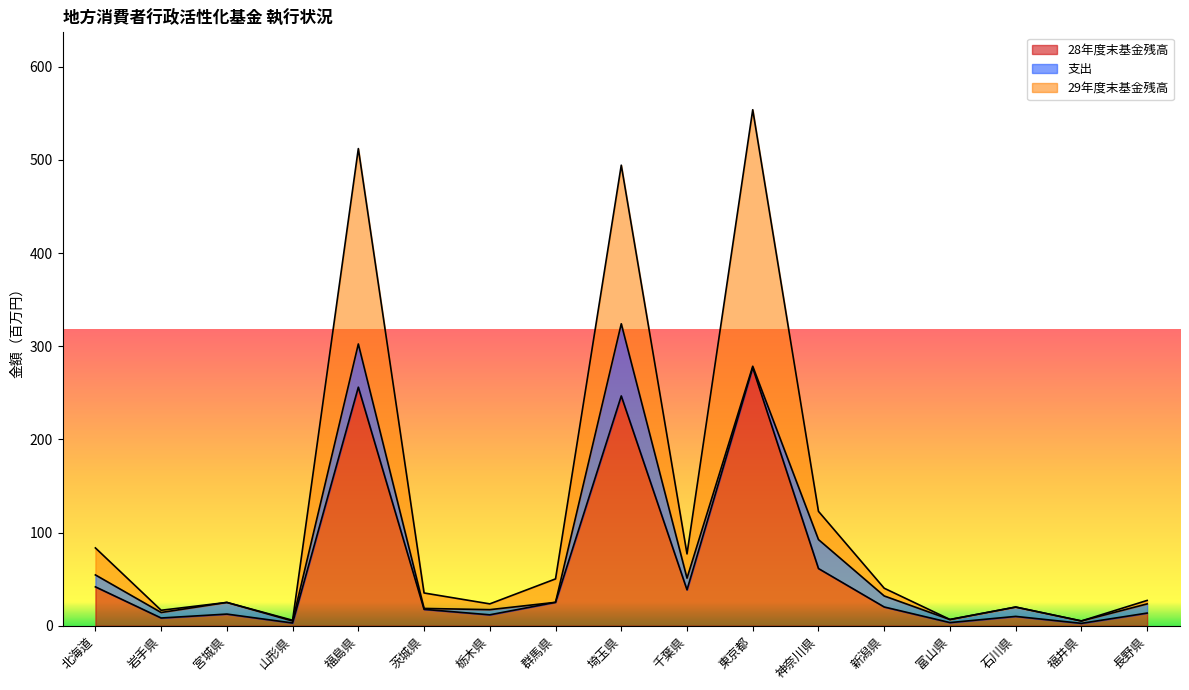

Which has a higher value, 石川県 or 東京都?

東京都